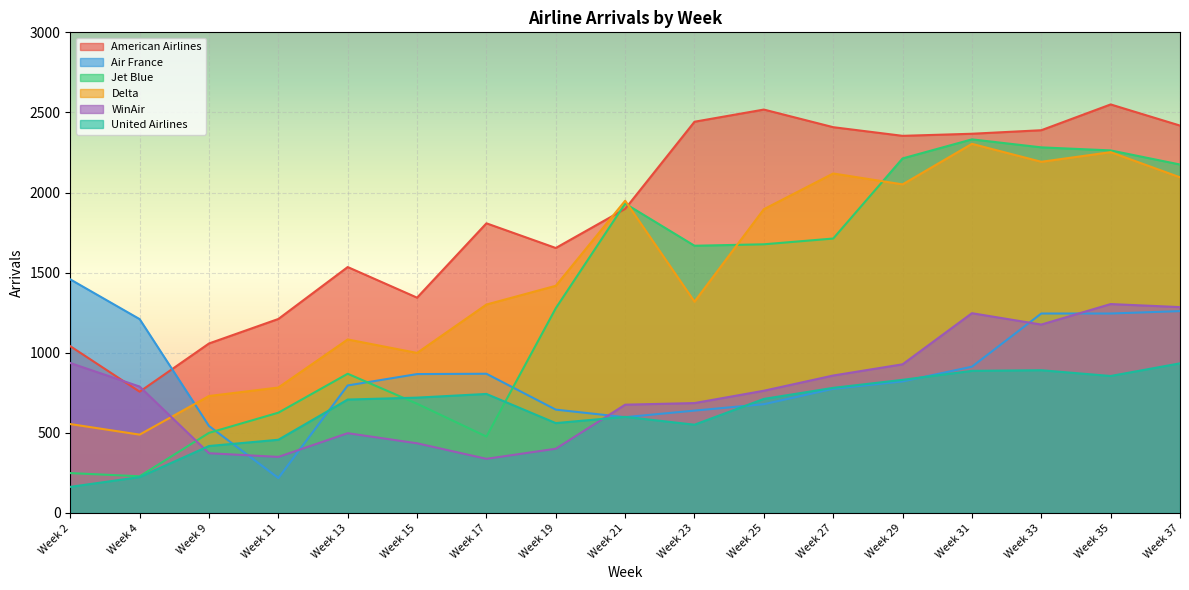

What is the total value across all series at Week 11?

3645